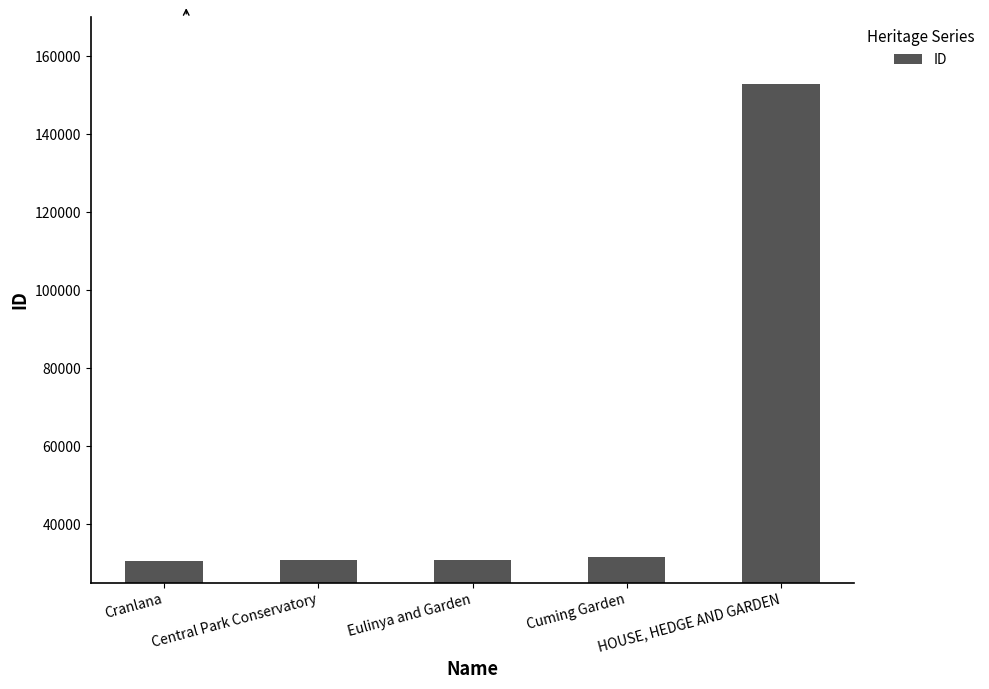

True or false: the data shows 152831 at HOUSE, HEDGE AND GARDEN.

True